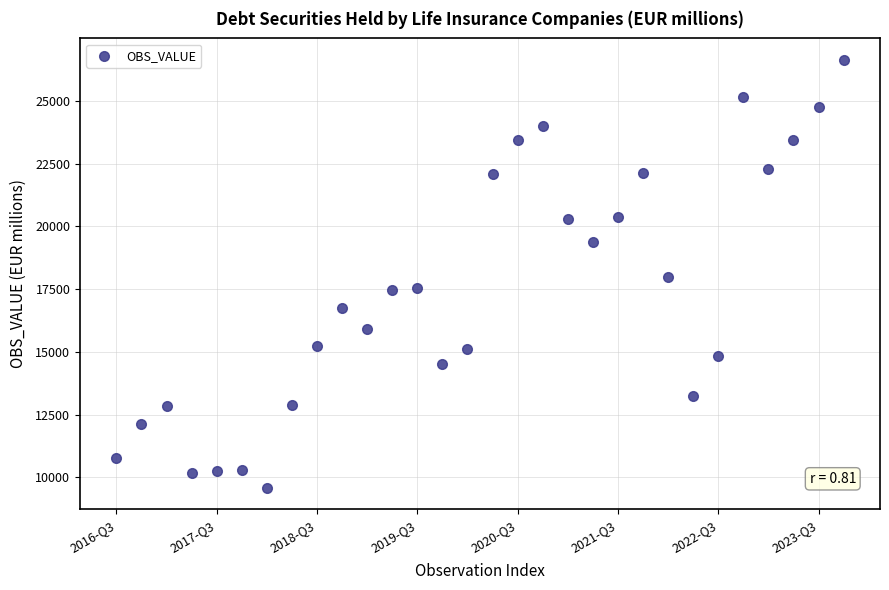

What is the range of Y values (max minus min)?

17047.9